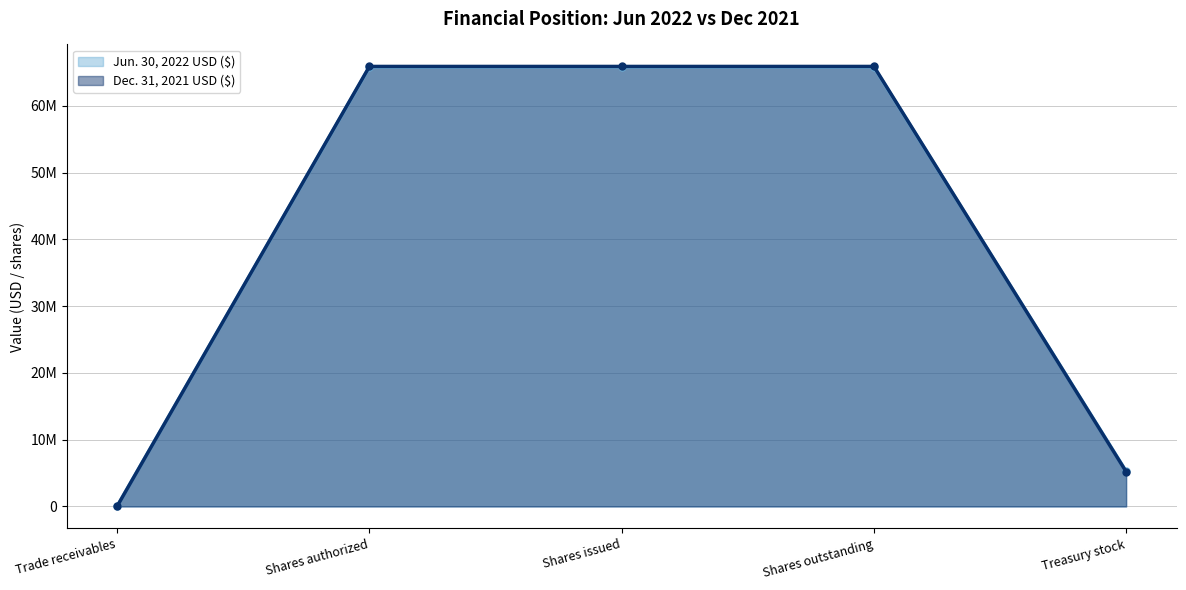

Which series has the largest total across all categories?

Dec. 31, 2021 USD ($)